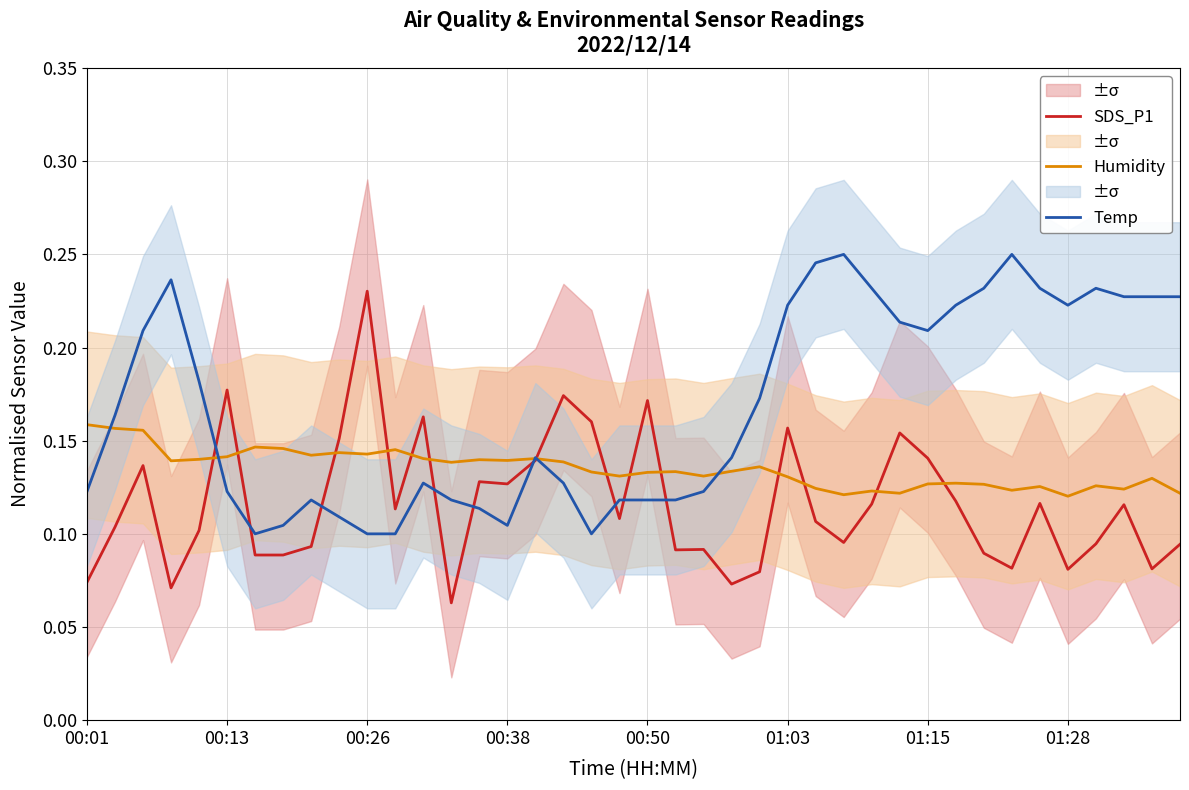

Which series has the widest spread of values?

SDS_P1